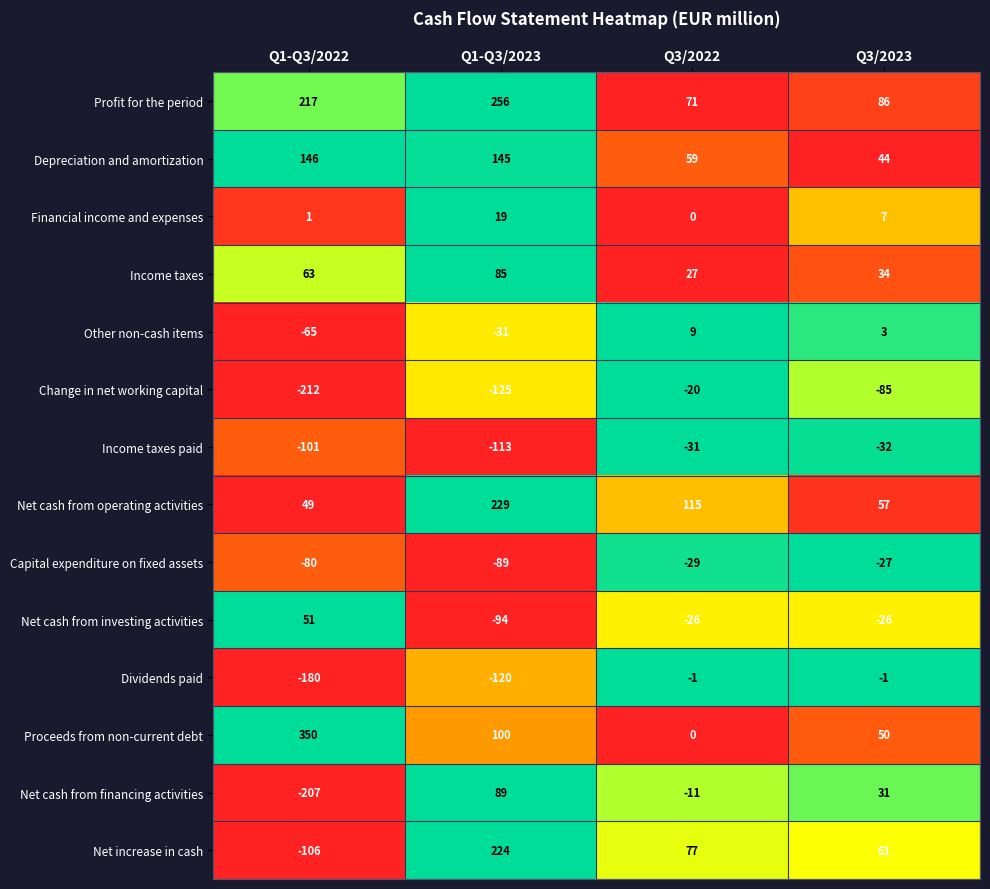

The Income taxes series shows 63 at Q1-Q3/2022. True or false?

True